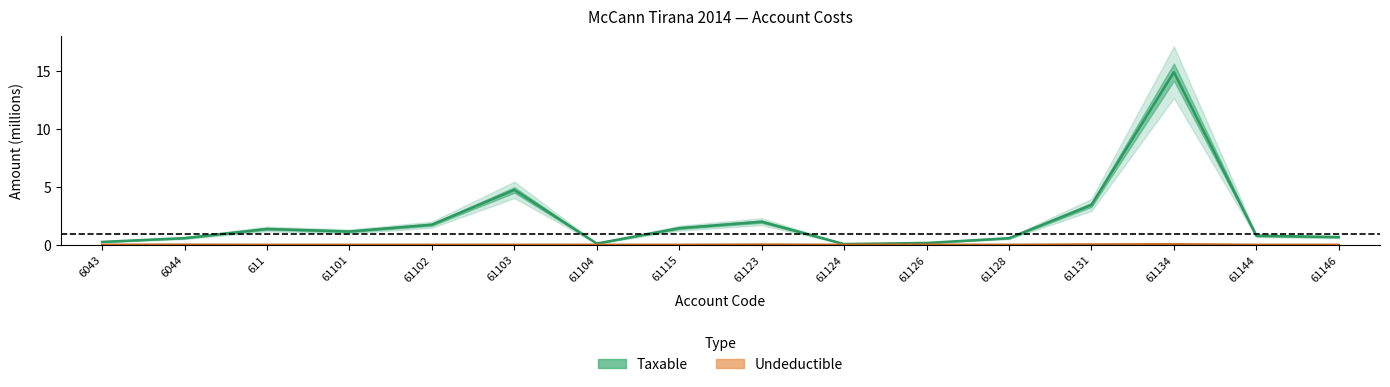

Reading left to right, what are all the values shown in this chart?

Taxable: 6043=0.3	6044=0.6	611=1.4	61101=1.1	61102=1.7	61103=4.7	61104=0.1	61115=1.4	61123=2.0	61124=0.1	61126=0.2	61128=0.6	61131=3.4	61134=14.9	61144=0.8	61146=0.7
Undeductible: 6043=0.0	6044=0.0	611=0.0	61101=0.0	61102=0.0	61103=0.0	61104=0.0	61115=0.0	61123=0.0	61124=0.0	61126=0.0	61128=0.0	61131=0.0	61134=0.0	61144=0.0	61146=0.0